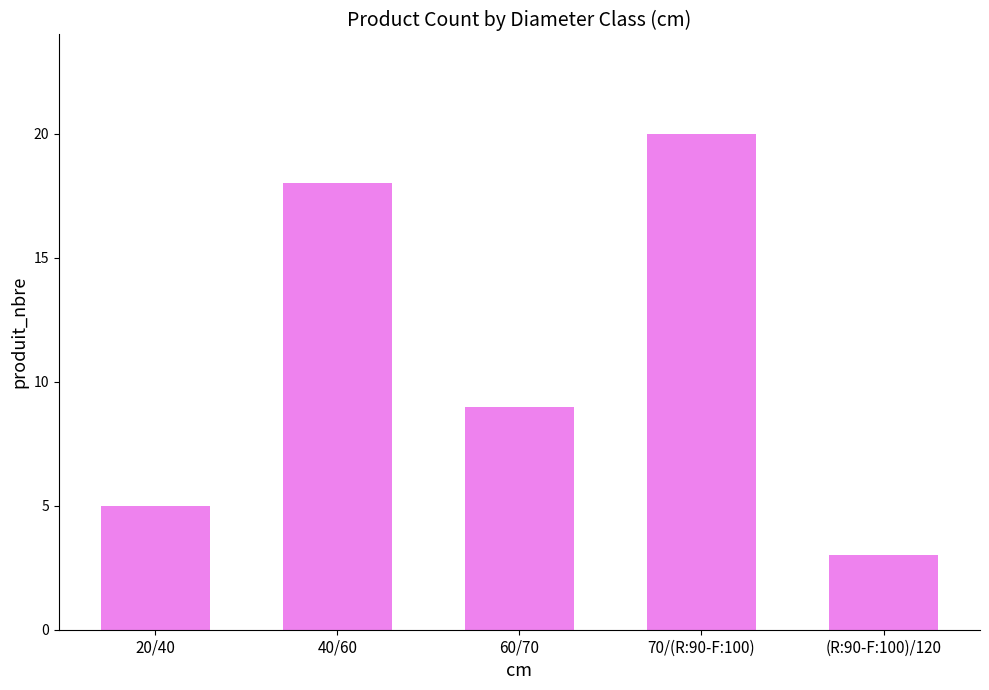

What position from the right is 60/70?

3